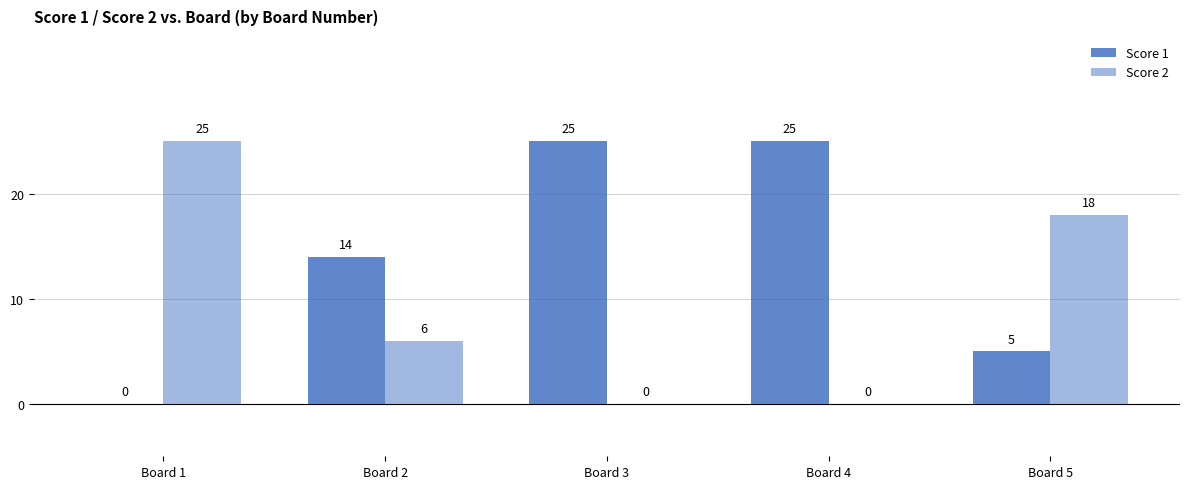

Count the number of categories in the chart.

5